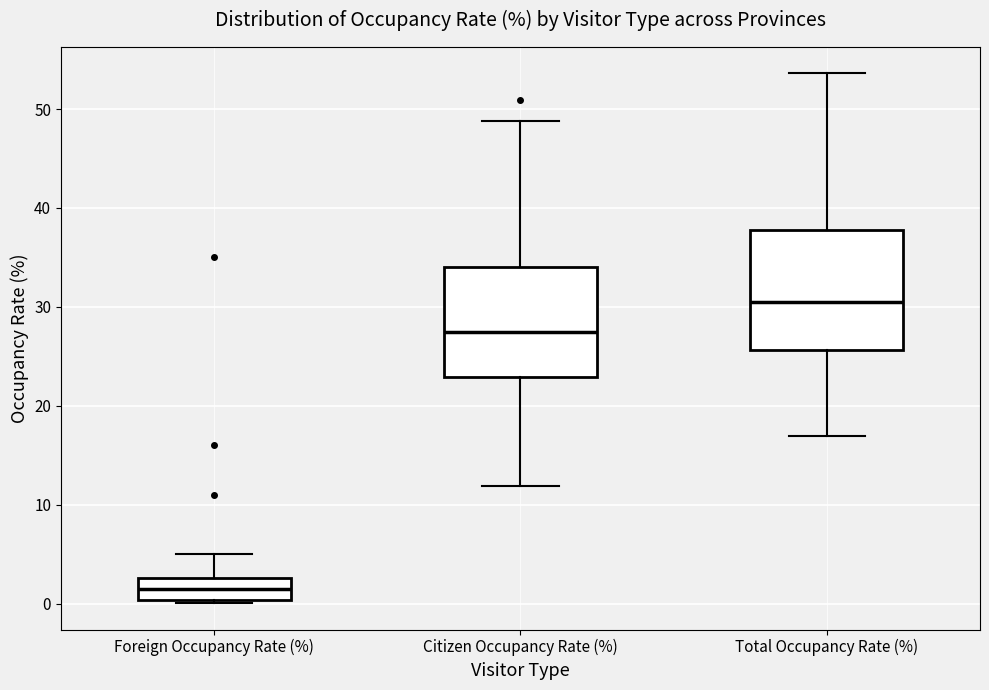

Reading left to right, transcribe this box plot: for each box, give where its median line is, the range the box spans, and where its two whiskers end, as read against the y-axis. The values are not printed on the chart, so give them approximately, as read against the axis.

Foreign Occupancy Rate (%): median 2, box 0 to 3, whiskers 0 to 5
Citizen Occupancy Rate (%): median 27, box 23 to 34, whiskers 12 to 49
Total Occupancy Rate (%): median 30, box 26 to 38, whiskers 17 to 54